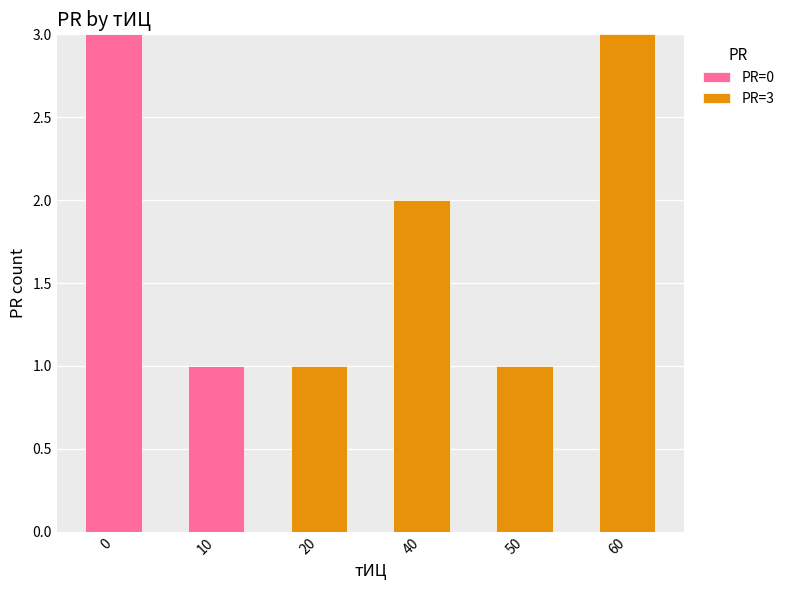

The value of PR=0 at 20 is 0. True or false?

True